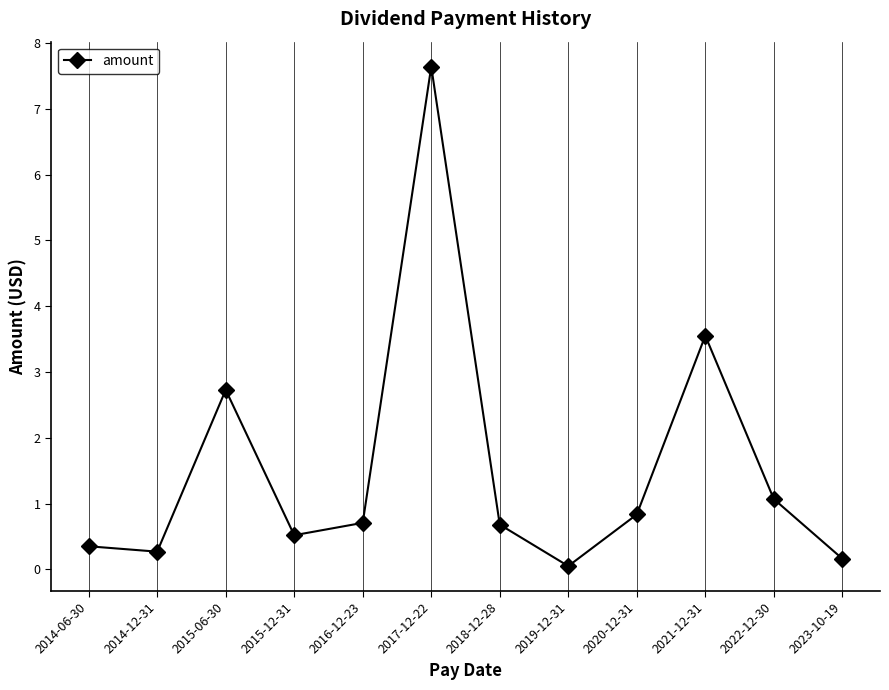

Read the value at 2014-12-31.

0.3